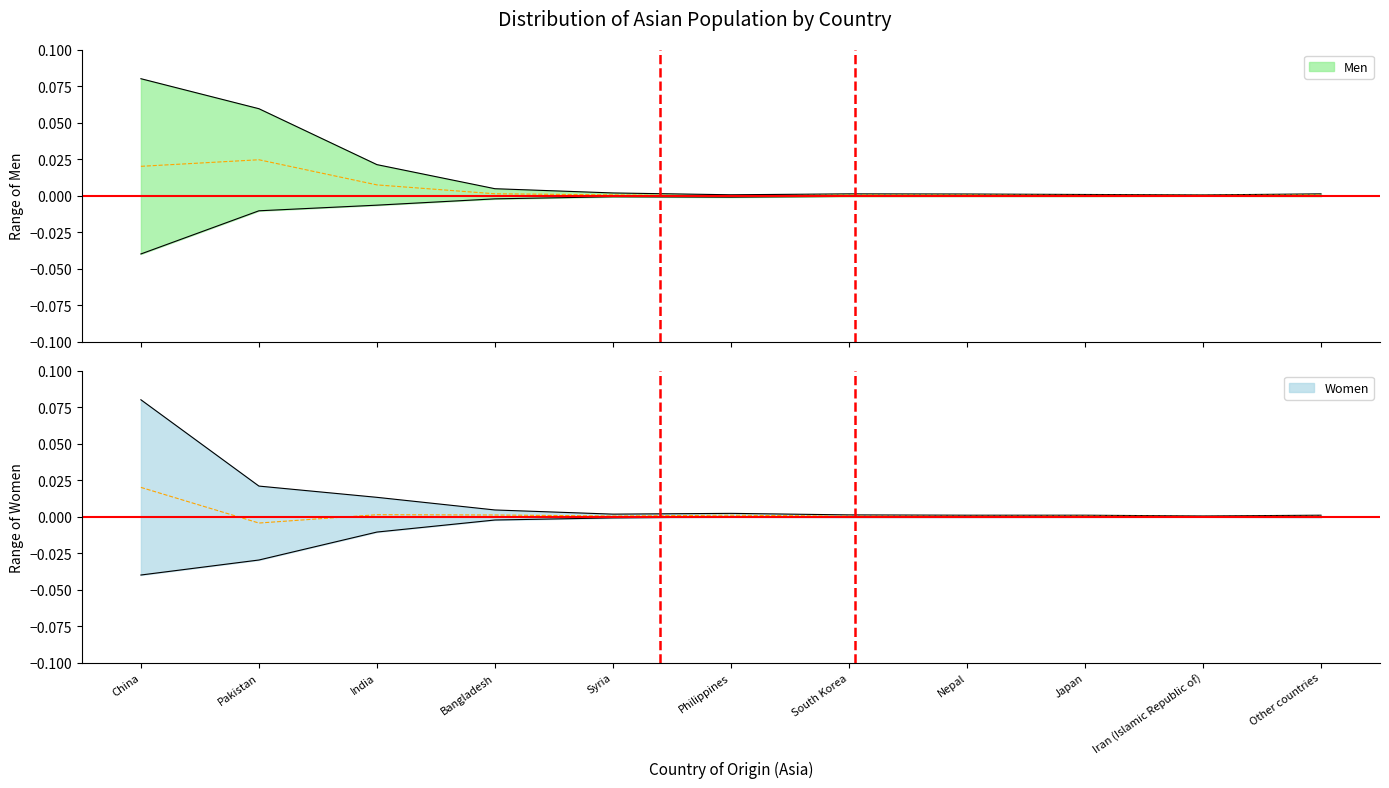

True or false: Women and Men intersect in this chart.

False